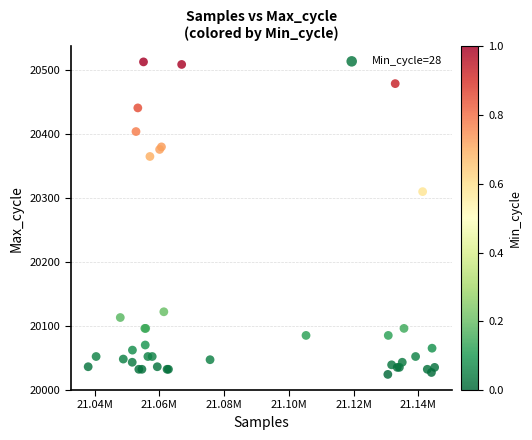

What Y value in the scatter plot is closest to 20268?

20310